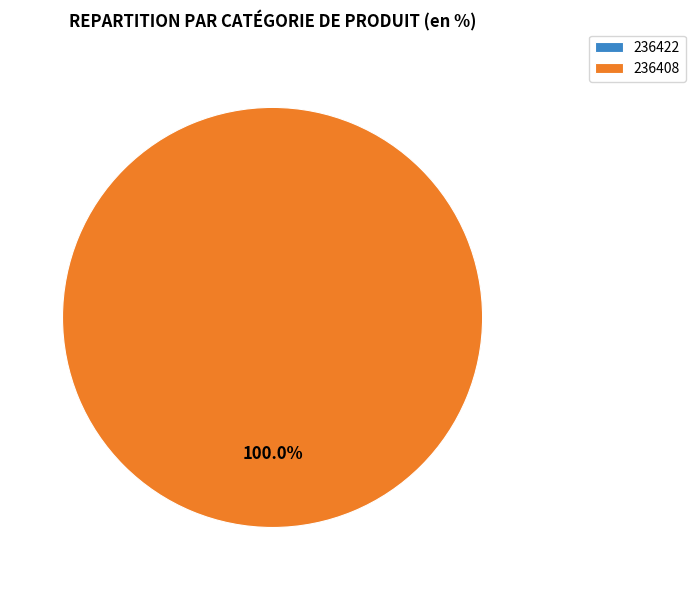

What is the majority slice?

236408